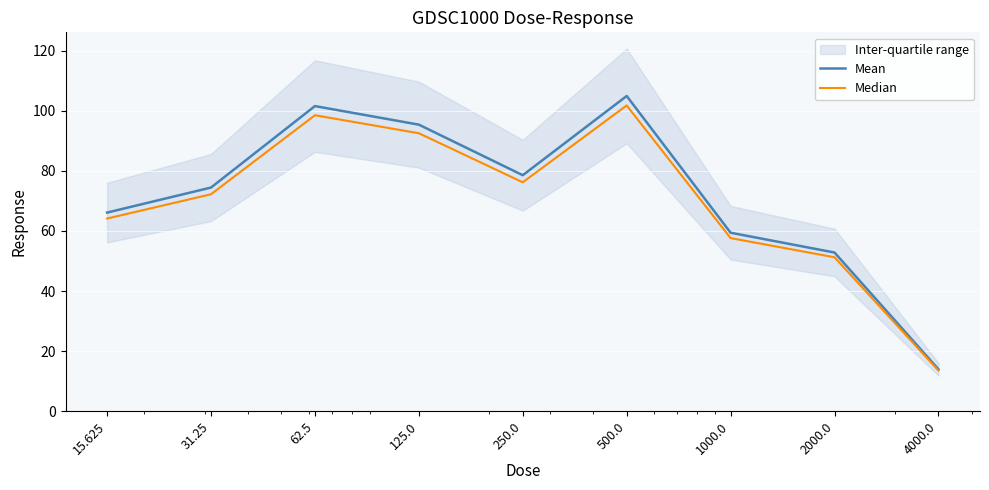

Which label corresponds to the smallest value in the chart?

4000.0